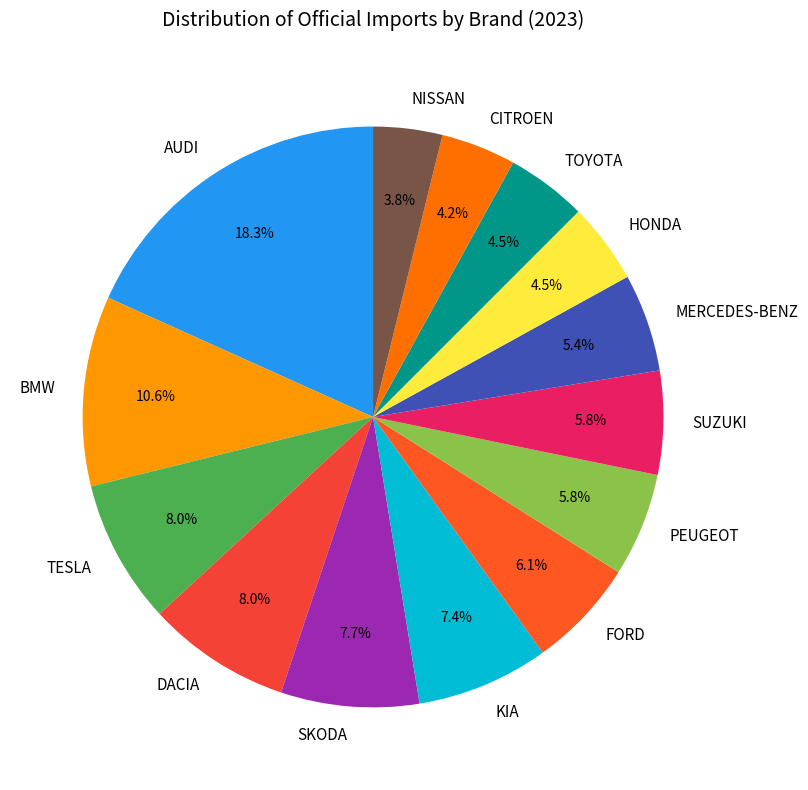

Combined, do BMW and AUDI account for over 50%?

No